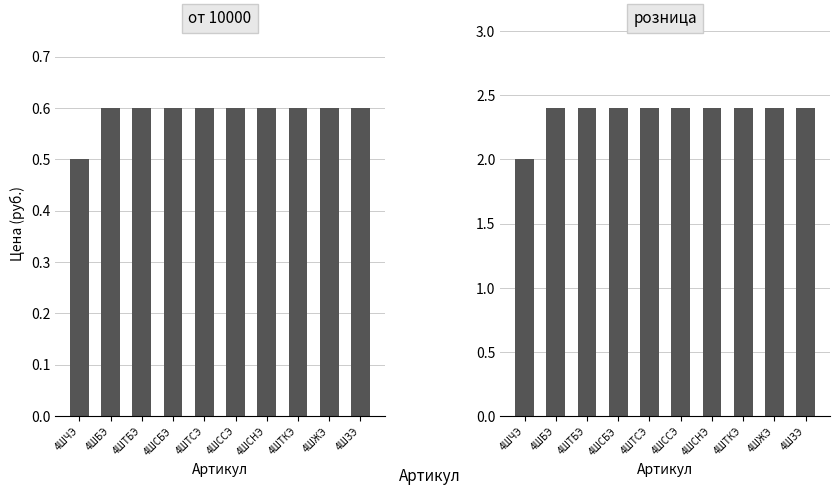

Which label corresponds to the largest value in the chart?

4ШБЭ